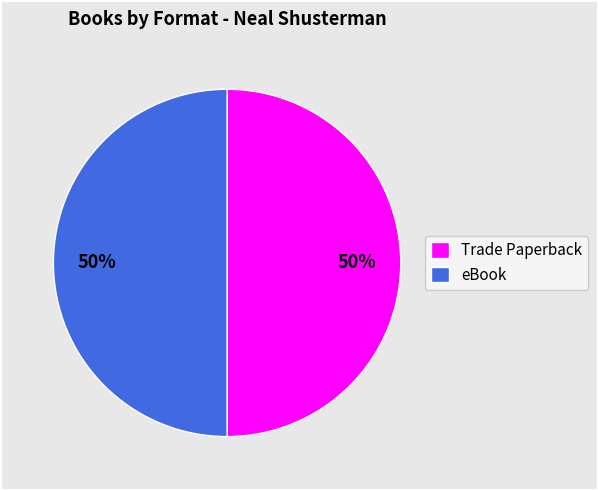

Do eBook and Trade Paperback together represent more than half of the pie?

Yes